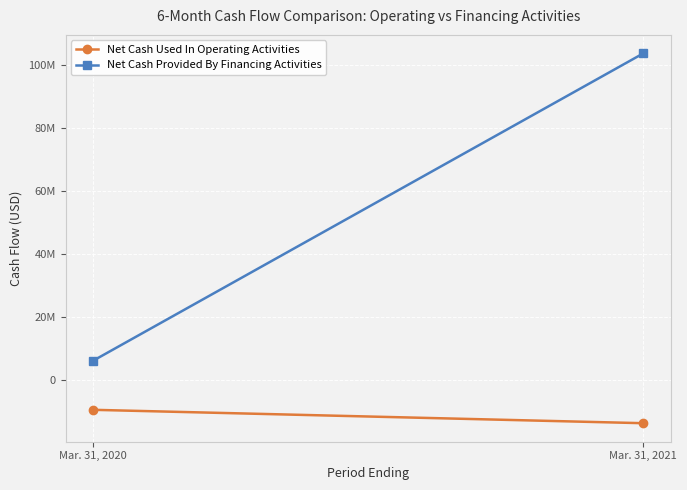

Which series has the largest total across all categories?

Net Cash Provided By Financing Activities